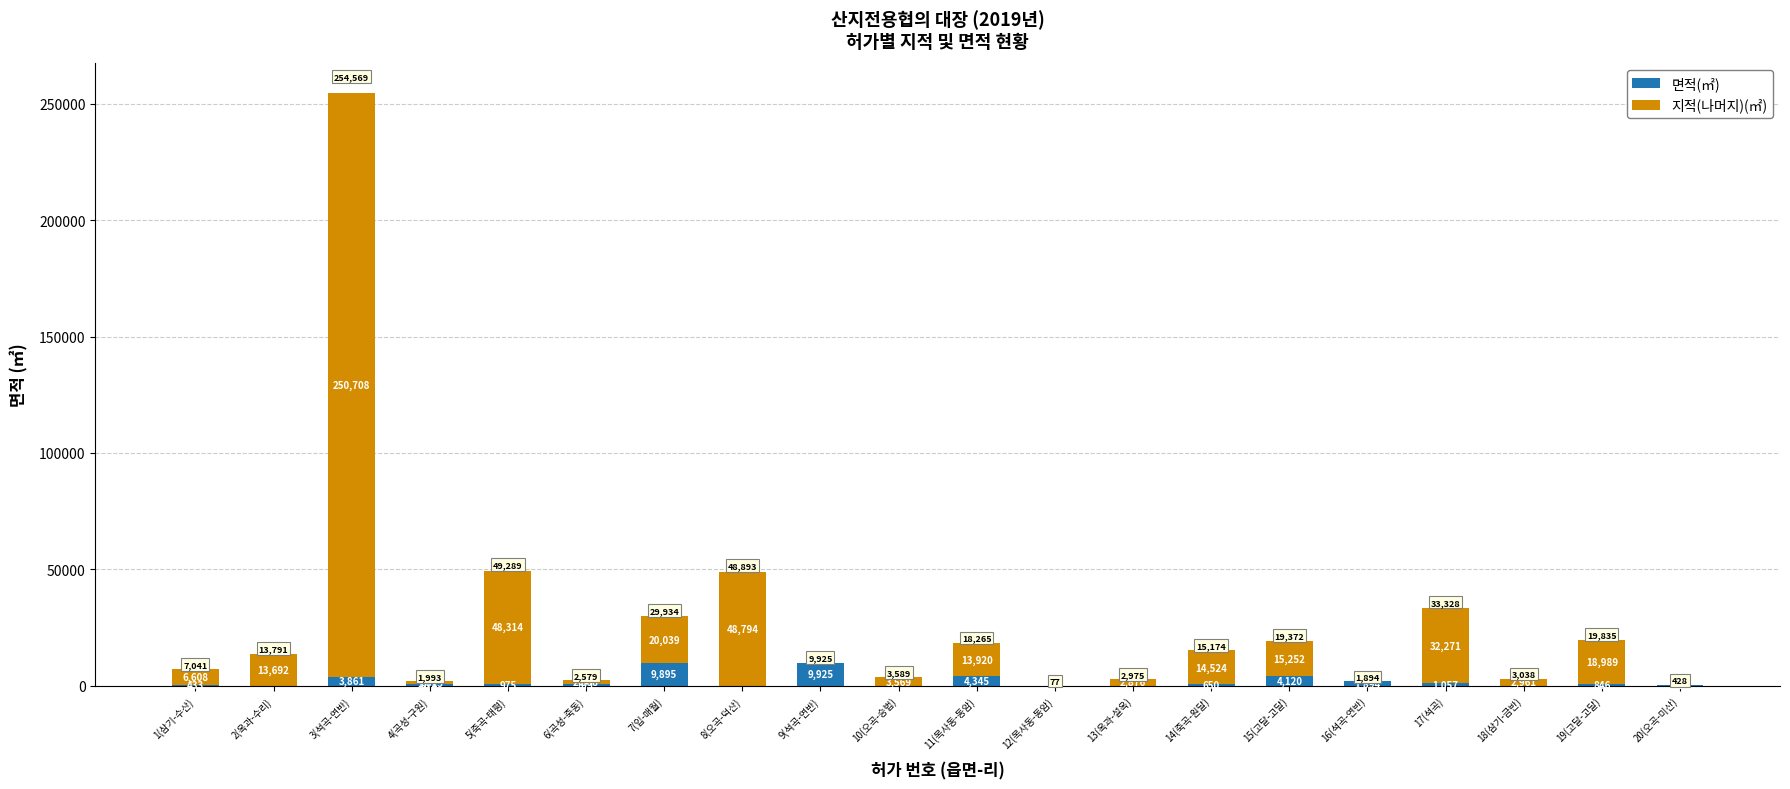

What is the maximum value for 면적(㎡)?

9925